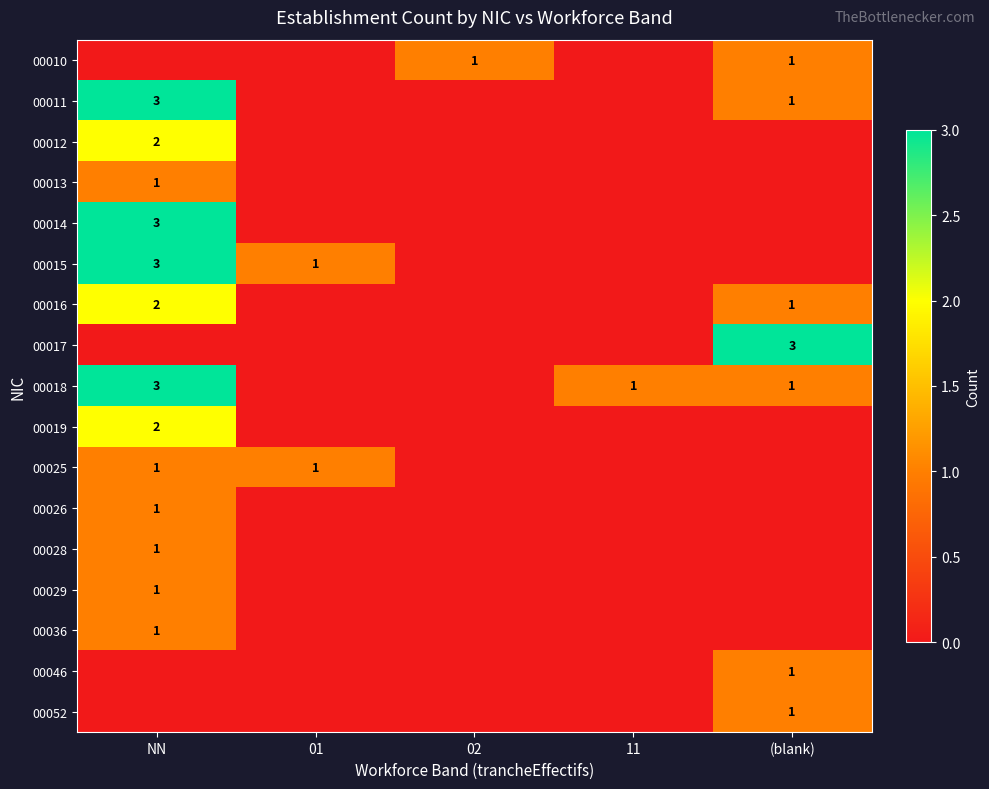

True or false: 00028 has a value of 1 at NN.

True